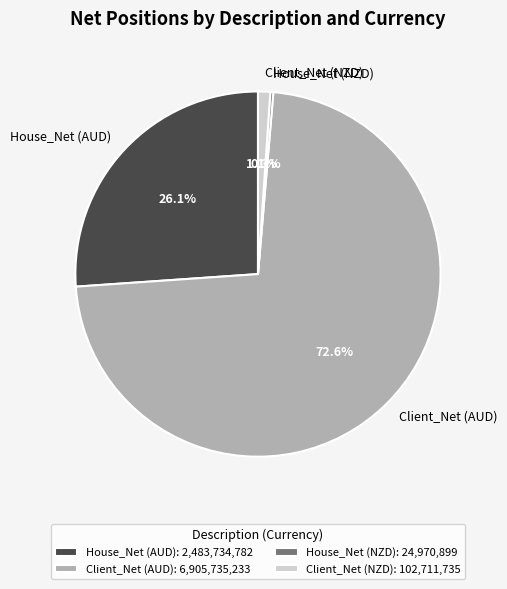

What is the largest slice in the pie chart?

Client_Net (AUD)